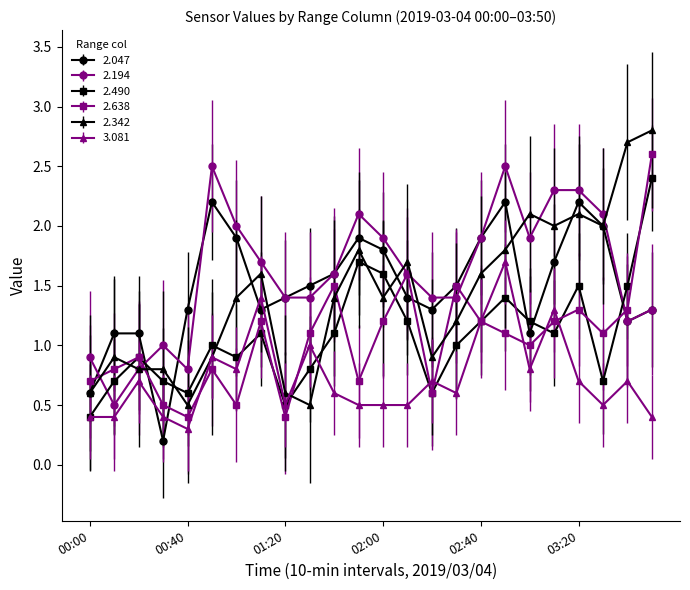

At how many categories does at least one series exceed 0?

24